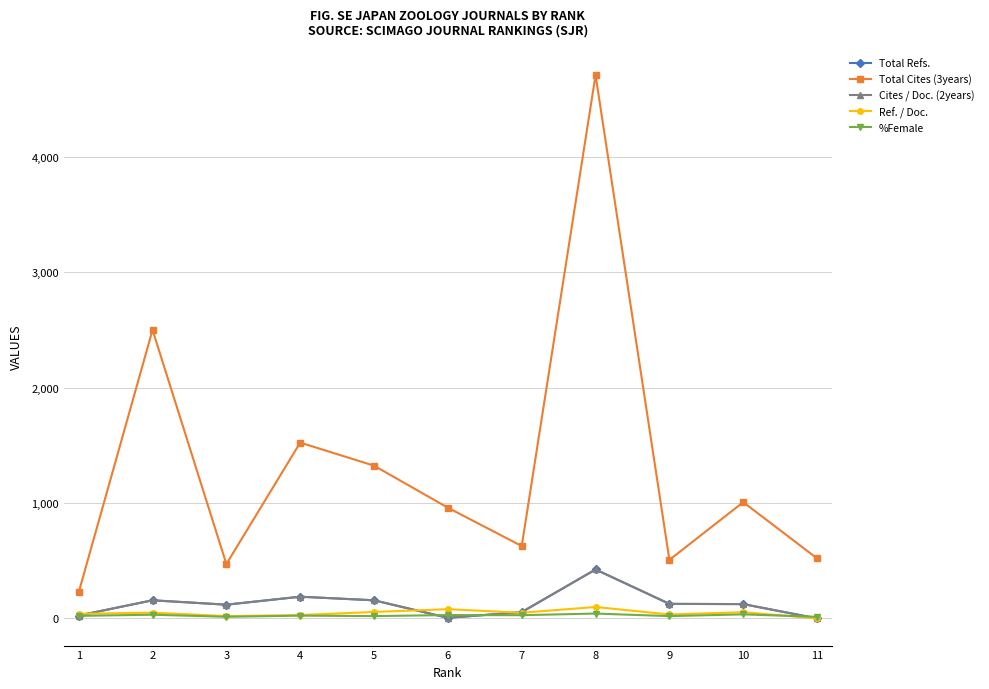

True or false: Total Cites (3years) and %Female cross at least once.

False